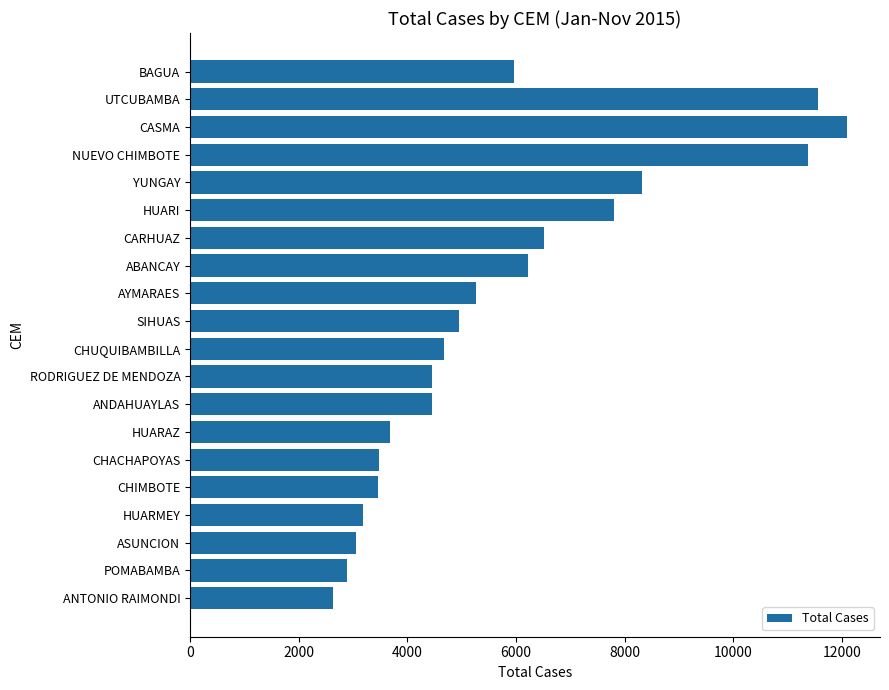

What is the label of the 16th bar from the top?

CHIMBOTE